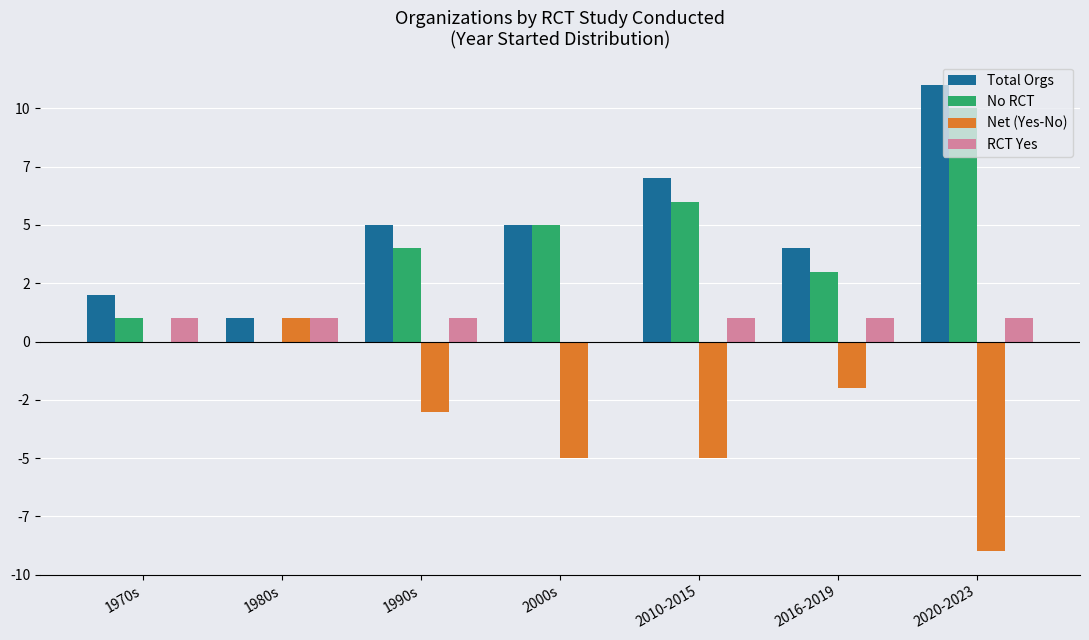

Does the chart contain stacked bars?

No